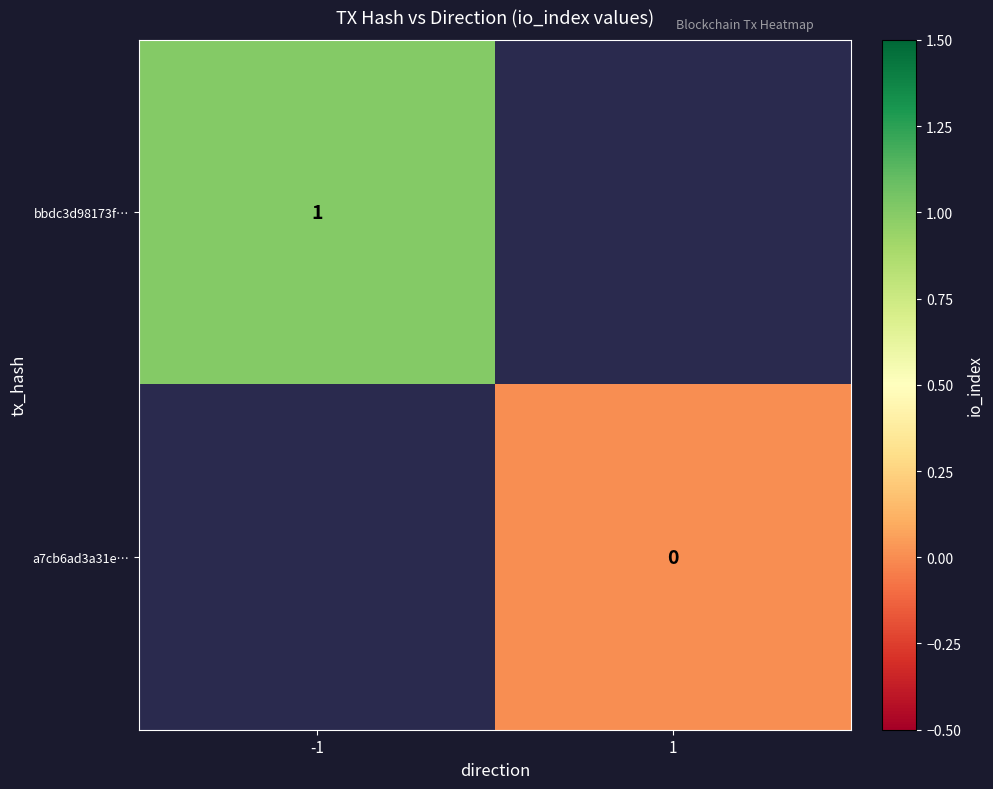

Which category has the lowest value across all series?

1